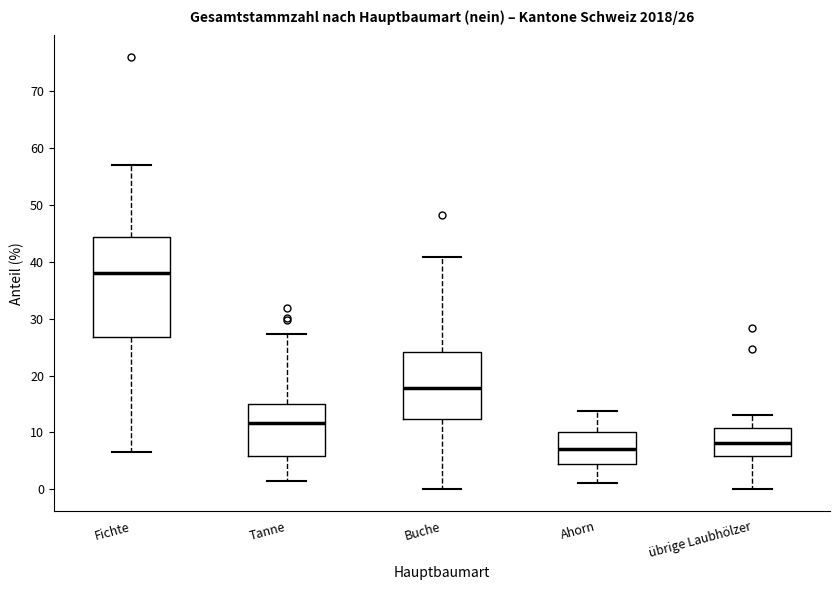

Which box is the tallest, from its lower edge to its upper edge?

Fichte